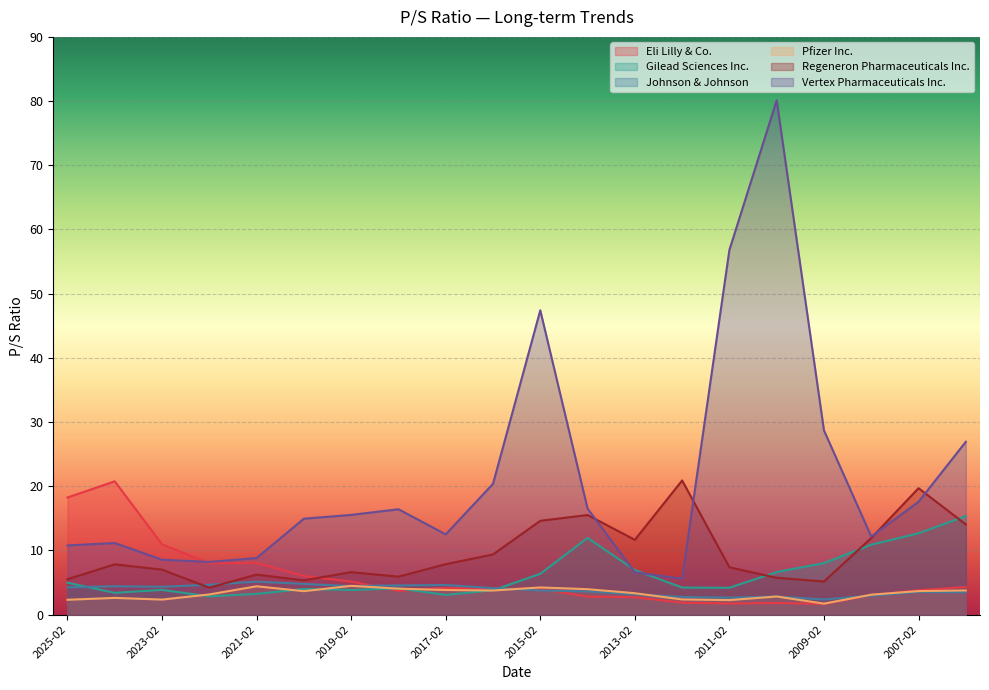

What are all the series names shown in the legend?

Eli Lilly & Co., Gilead Sciences Inc., Johnson & Johnson, Pfizer Inc., Regeneron Pharmaceuticals Inc., Vertex Pharmaceuticals Inc.